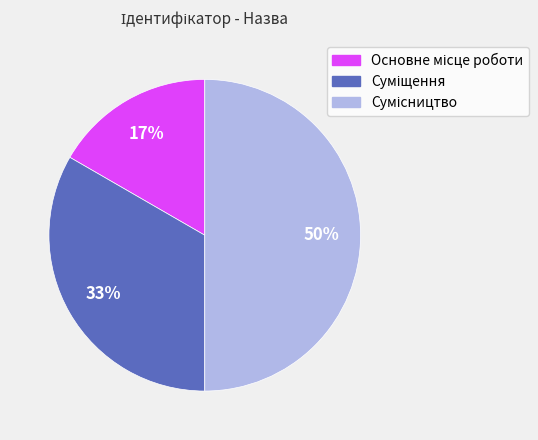

How many segments does this pie chart have?

3